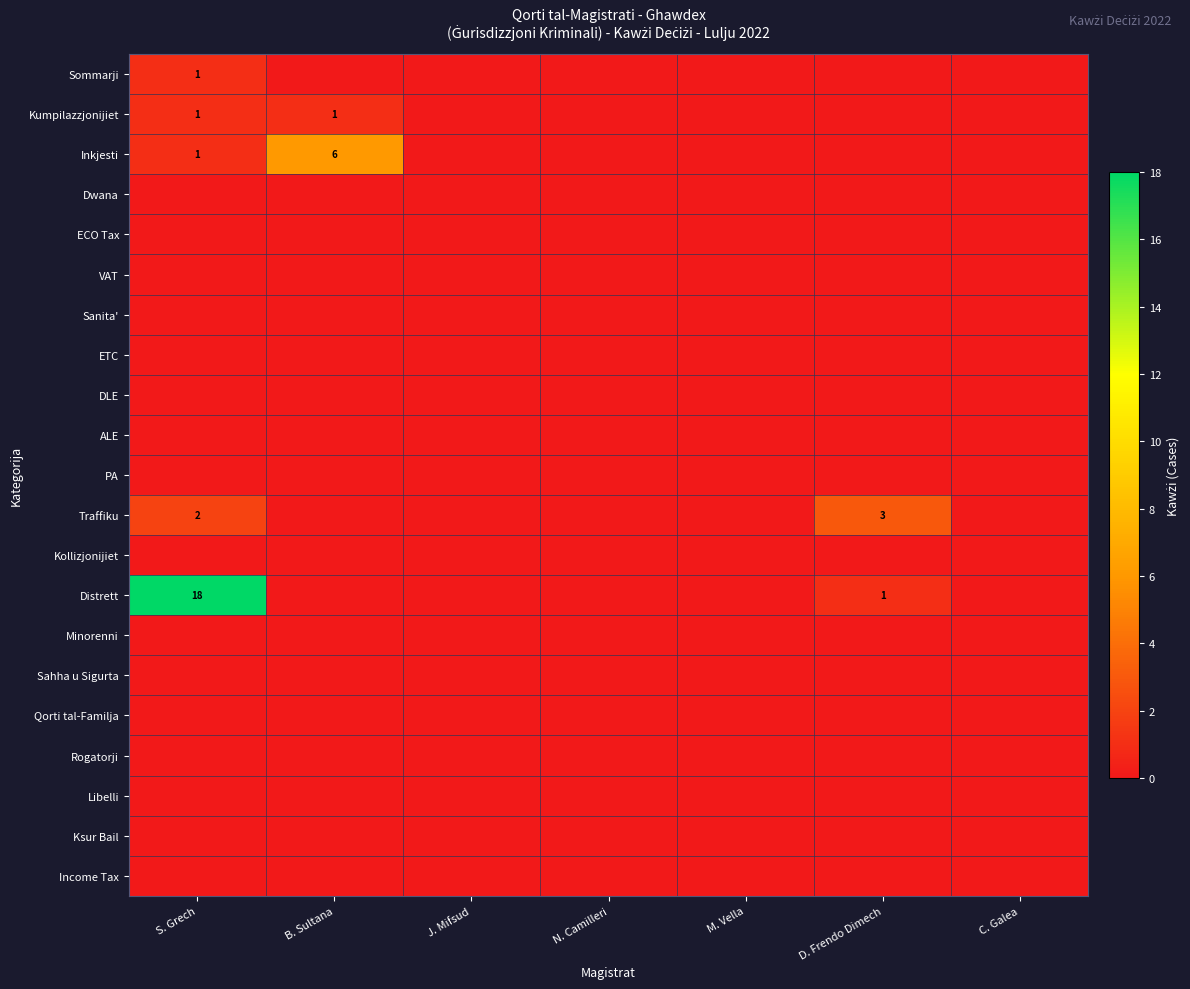

What is the difference between the highest and lowest values at D. Frendo Dimech?

3